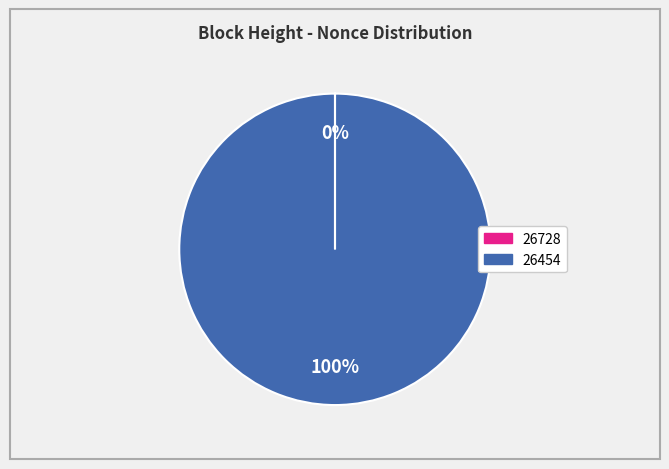

Which slice is the largest?

26454